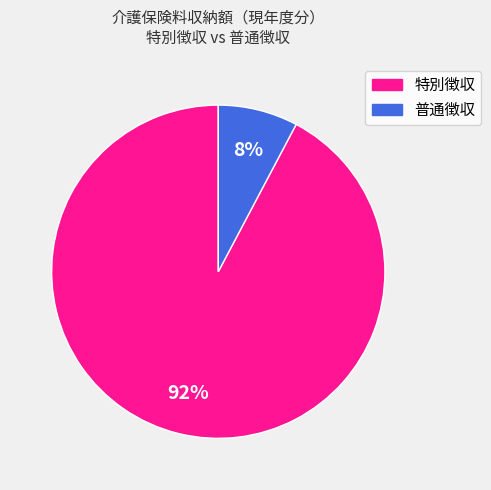

To the nearest percent, what is the average slice percentage?

50%